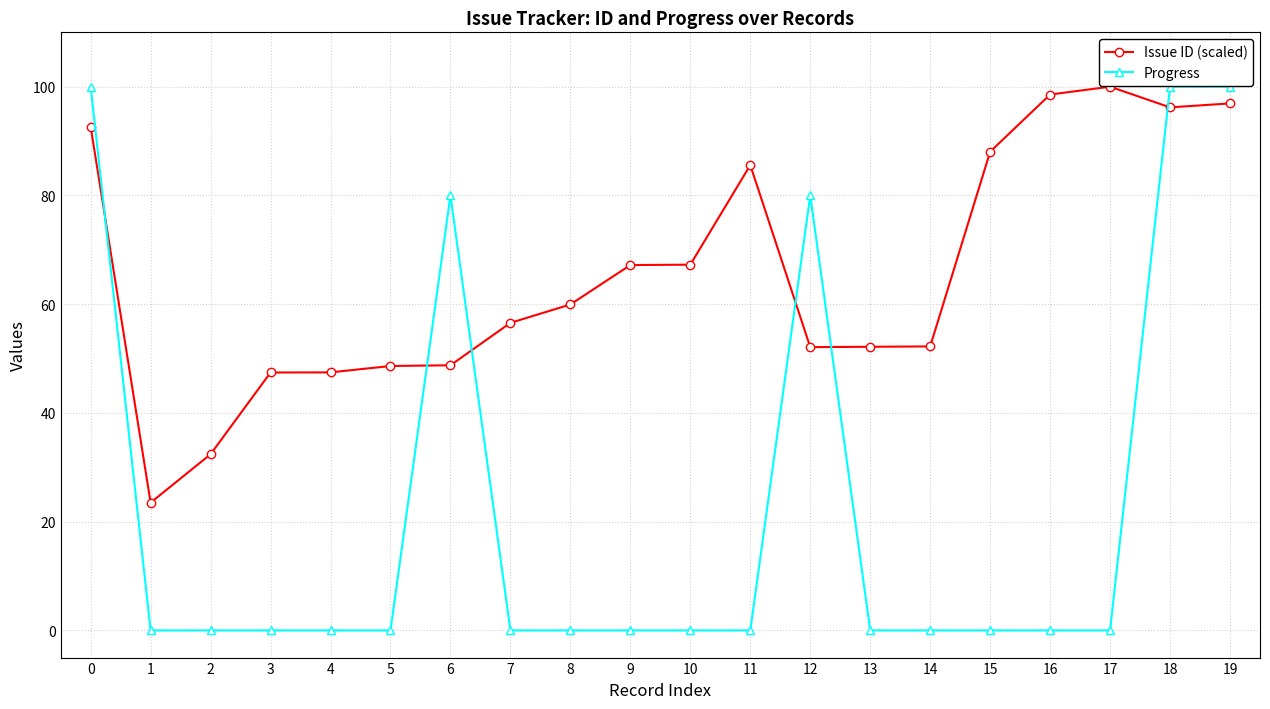

At 13, list the series in order from largest to smallest.

Issue ID (scaled), Progress